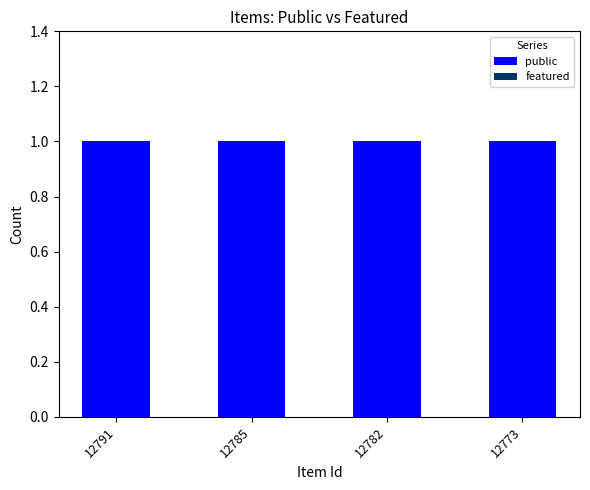

The value of public at 12782 is 1. True or false?

True